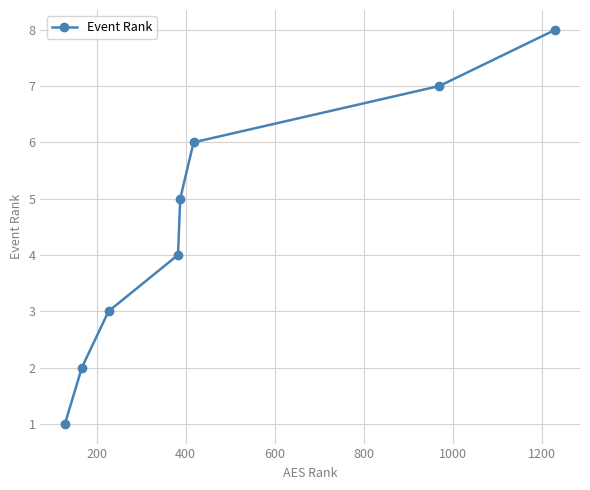

What is the sum of all values?

36